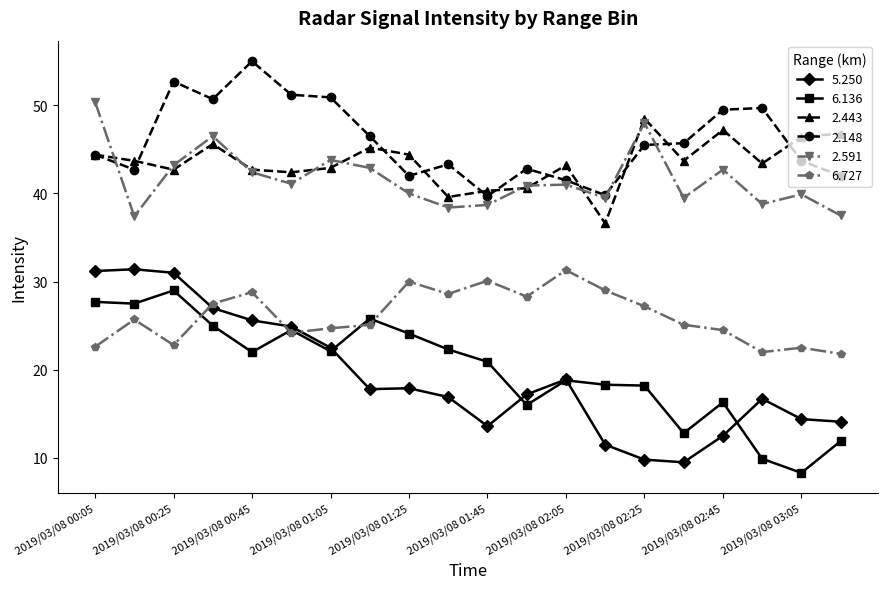

True or false: 6.136 and 2.148 cross at least once.

False